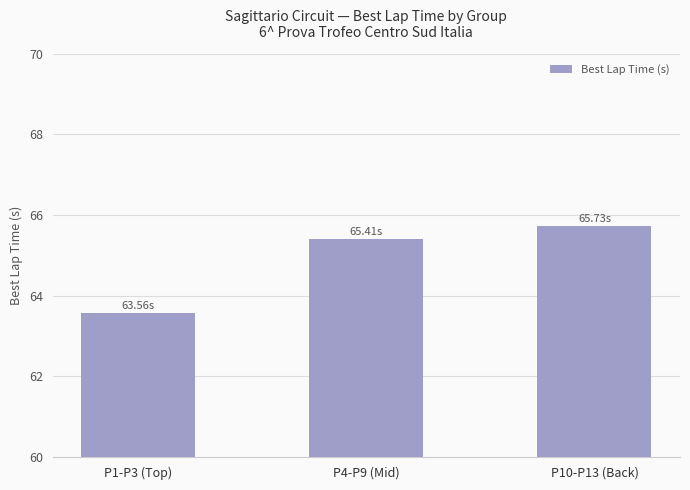

The value at P1-P3 (Top) is 93.0. True or false?

False